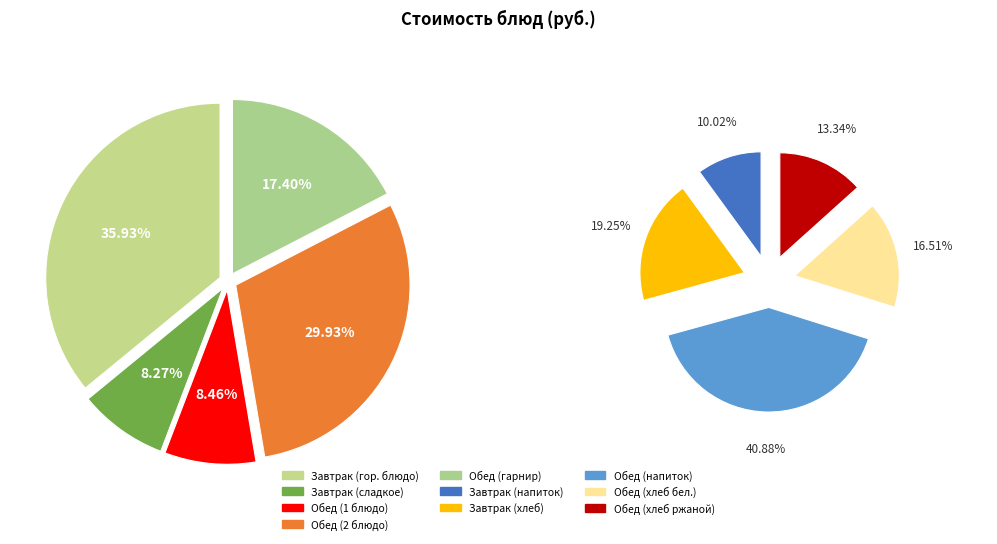

How many slices are in this pie chart?

10